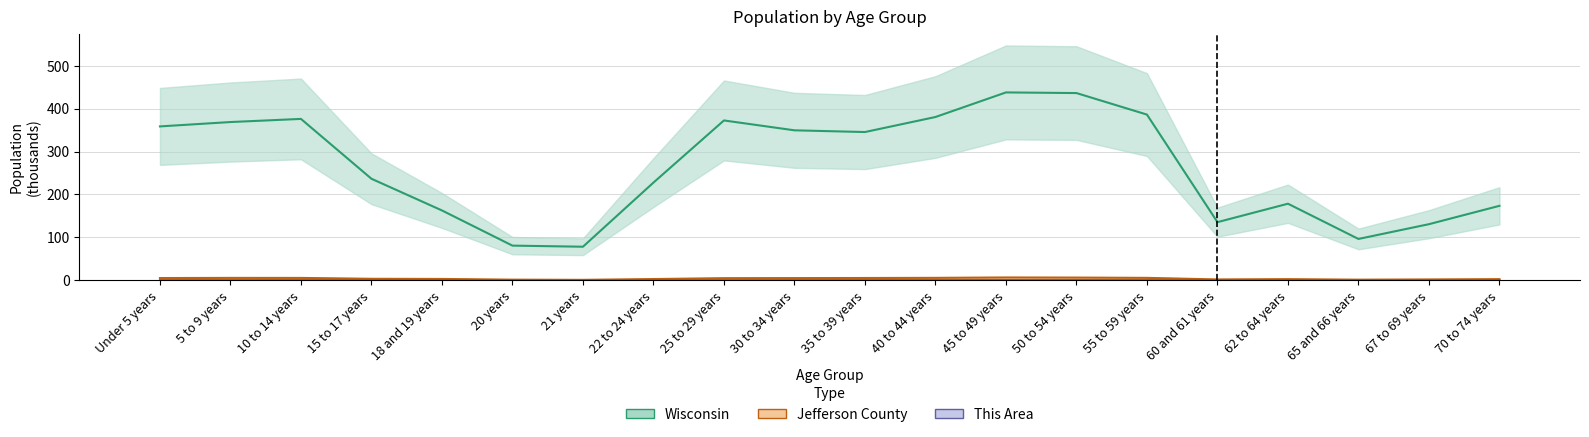

Reading left to right, transcribe all the data shown in this chart.

This Area: 0.3	0.4	0.4	0.3	0.1	0.1	0.1	0.2	0.3	0.3	0.4	0.4	0.5	0.5	0.4	0.1	0.2	0.1	0.1	0.2
Jefferson County: 5.2	5.6	5.5	3.5	3.2	1.5	1.1	2.9	4.9	5.1	5.4	5.7	6.5	6.2	5.7	2.0	2.7	1.4	2.0	2.7
Wisconsin: 358.4	368.6	375.9	236.5	162.7	80.8	78.2	227.6	372.3	349.3	345.3	380.3	437.6	436.1	386.0	135.4	178.4	96.3	130.7	173.5